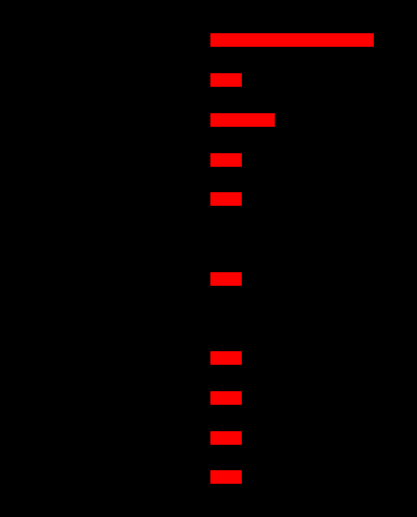

Are the bars grouped side by side (vs. stacked)?

Yes